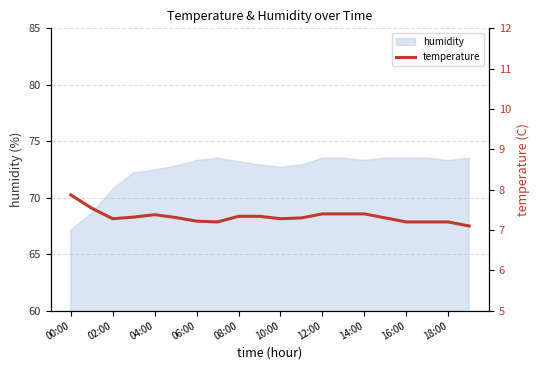

What is the minimum value for humidity?

67.2